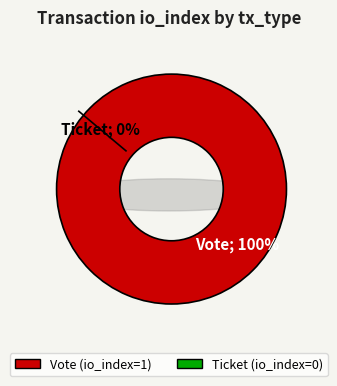

True or false: Vote accounts for 93% of the total.

False